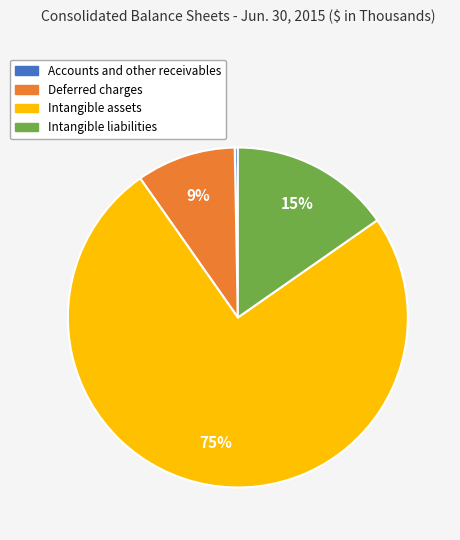

Rank the categories by value from lowest to highest.

Accounts and other receivables, Deferred charges, Intangible liabilities, Intangible assets